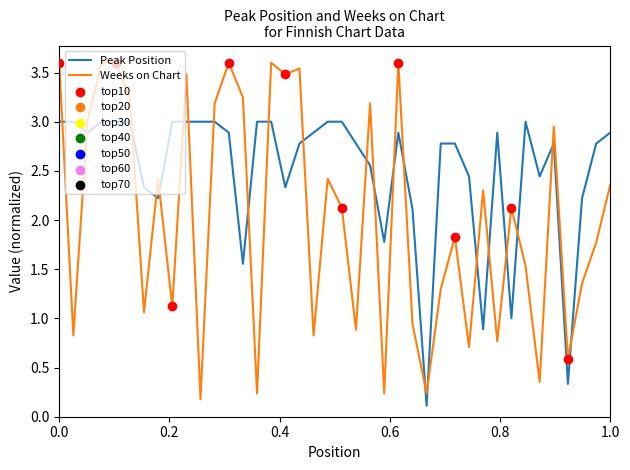

Which series has the largest total across all categories?

Peak Position